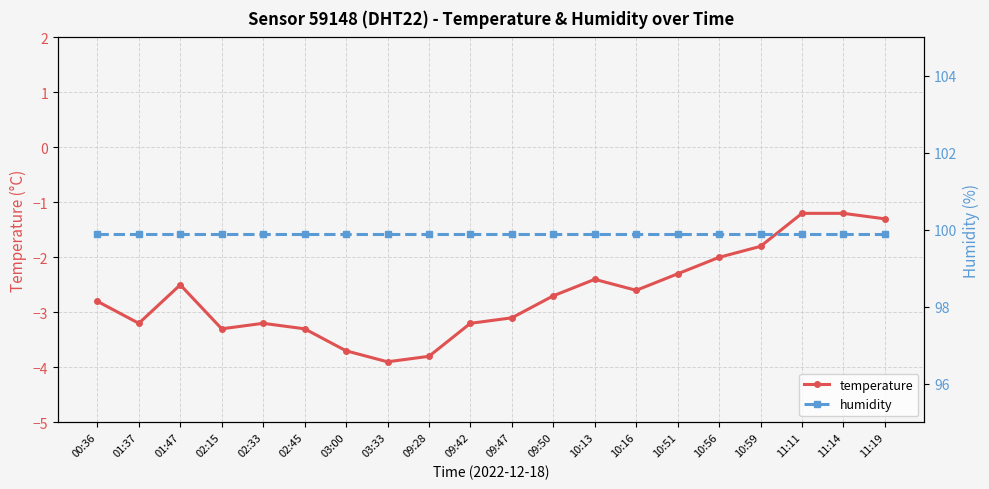

Reading left to right, what are all the values shown in this chart?

temperature: 00:36=-2.8	01:37=-3.2	01:47=-2.5	02:15=-3.3	02:33=-3.2	02:45=-3.3	03:00=-3.7	03:33=-3.9	09:28=-3.8	09:42=-3.2	09:47=-3.1	09:50=-2.7	10:13=-2.4	10:16=-2.6	10:51=-2.3	10:56=-2.0	10:59=-1.8	11:11=-1.2	11:14=-1.2	11:19=-1.3
humidity: 00:36=99.9	01:37=99.9	01:47=99.9	02:15=99.9	02:33=99.9	02:45=99.9	03:00=99.9	03:33=99.9	09:28=99.9	09:42=99.9	09:47=99.9	09:50=99.9	10:13=99.9	10:16=99.9	10:51=99.9	10:56=99.9	10:59=99.9	11:11=99.9	11:14=99.9	11:19=99.9